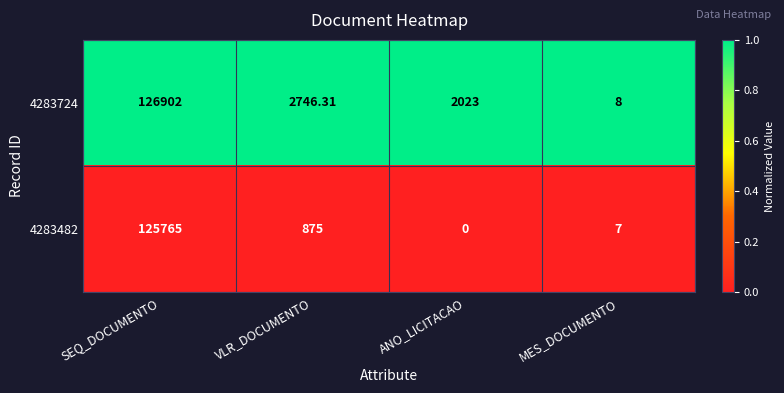

List the labels in order of 4283482 value, largest first.

SEQ_DOCUMENTO, VLR_DOCUMENTO, MES_DOCUMENTO, ANO_LICITACAO